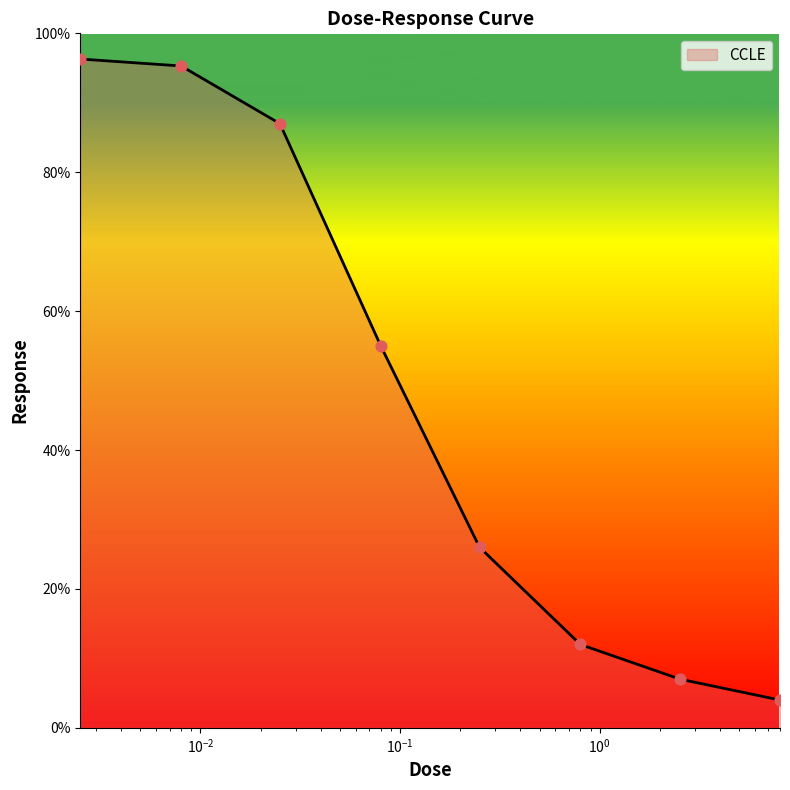

What is the smallest value displayed?

4.0